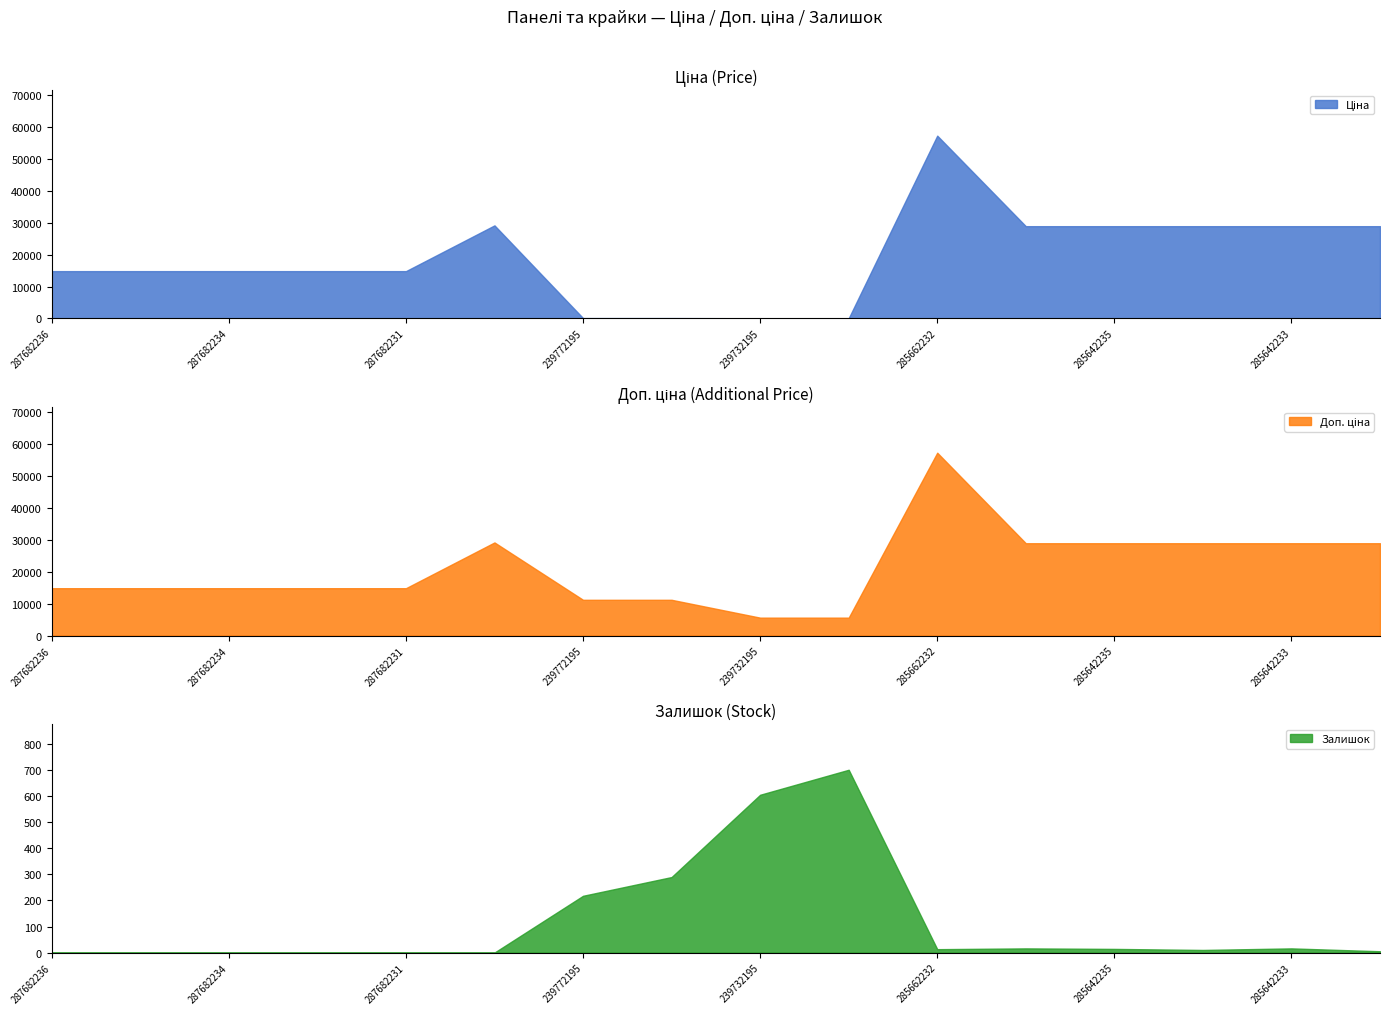

Which series has the widest spread of values?

Ціна